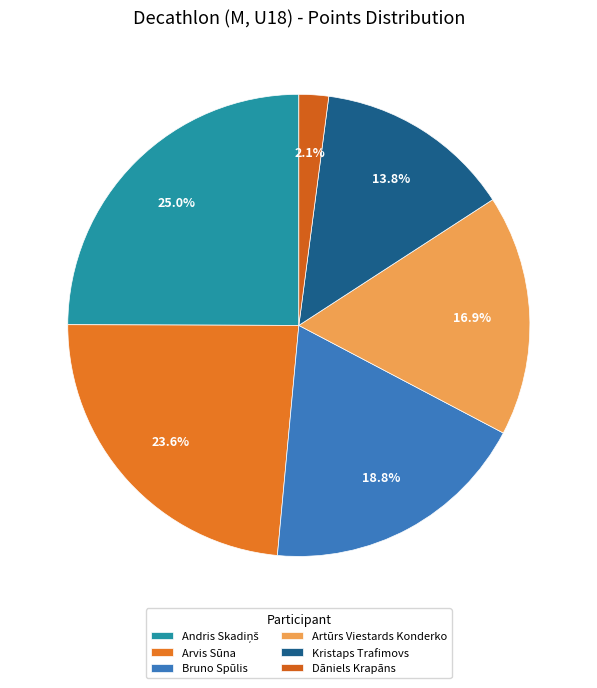

Is the sum of Kristaps Trafimovs and Artūrs Viestards Konderko greater than half?

No